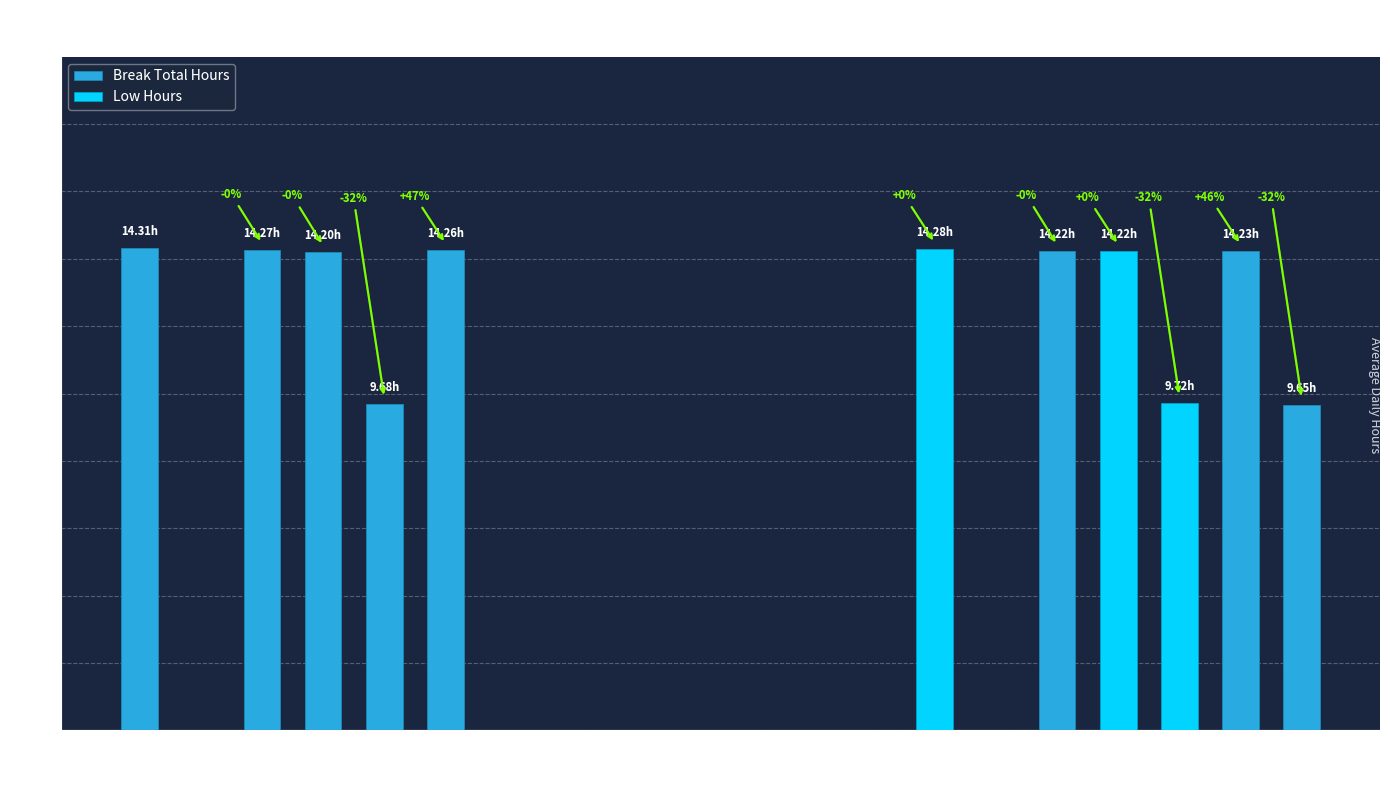

What position from the left is 4?

10